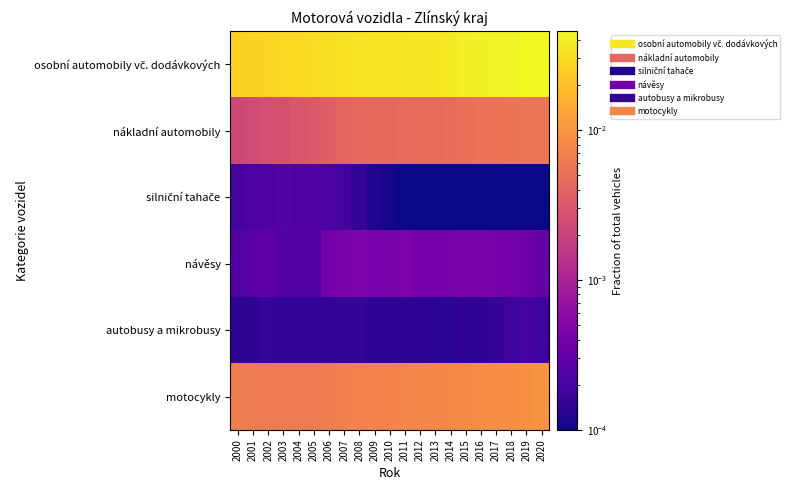

Between 2006 and 2009, which is larger?

2009